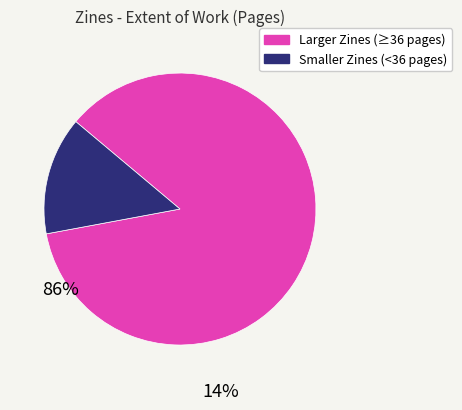

Is there a majority slice in this chart?

Yes